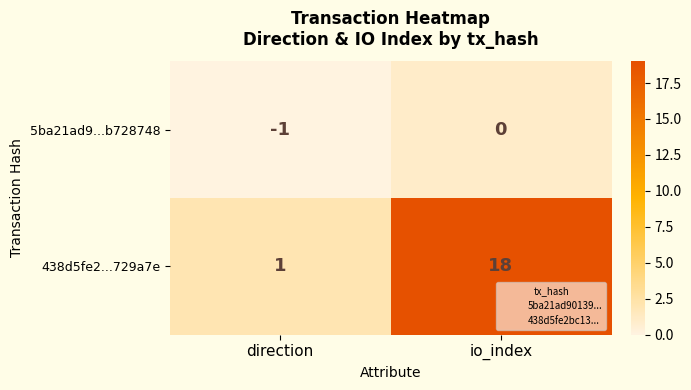

What is the sum of the 438d5fe2...729a7e values at io_index and direction?

19